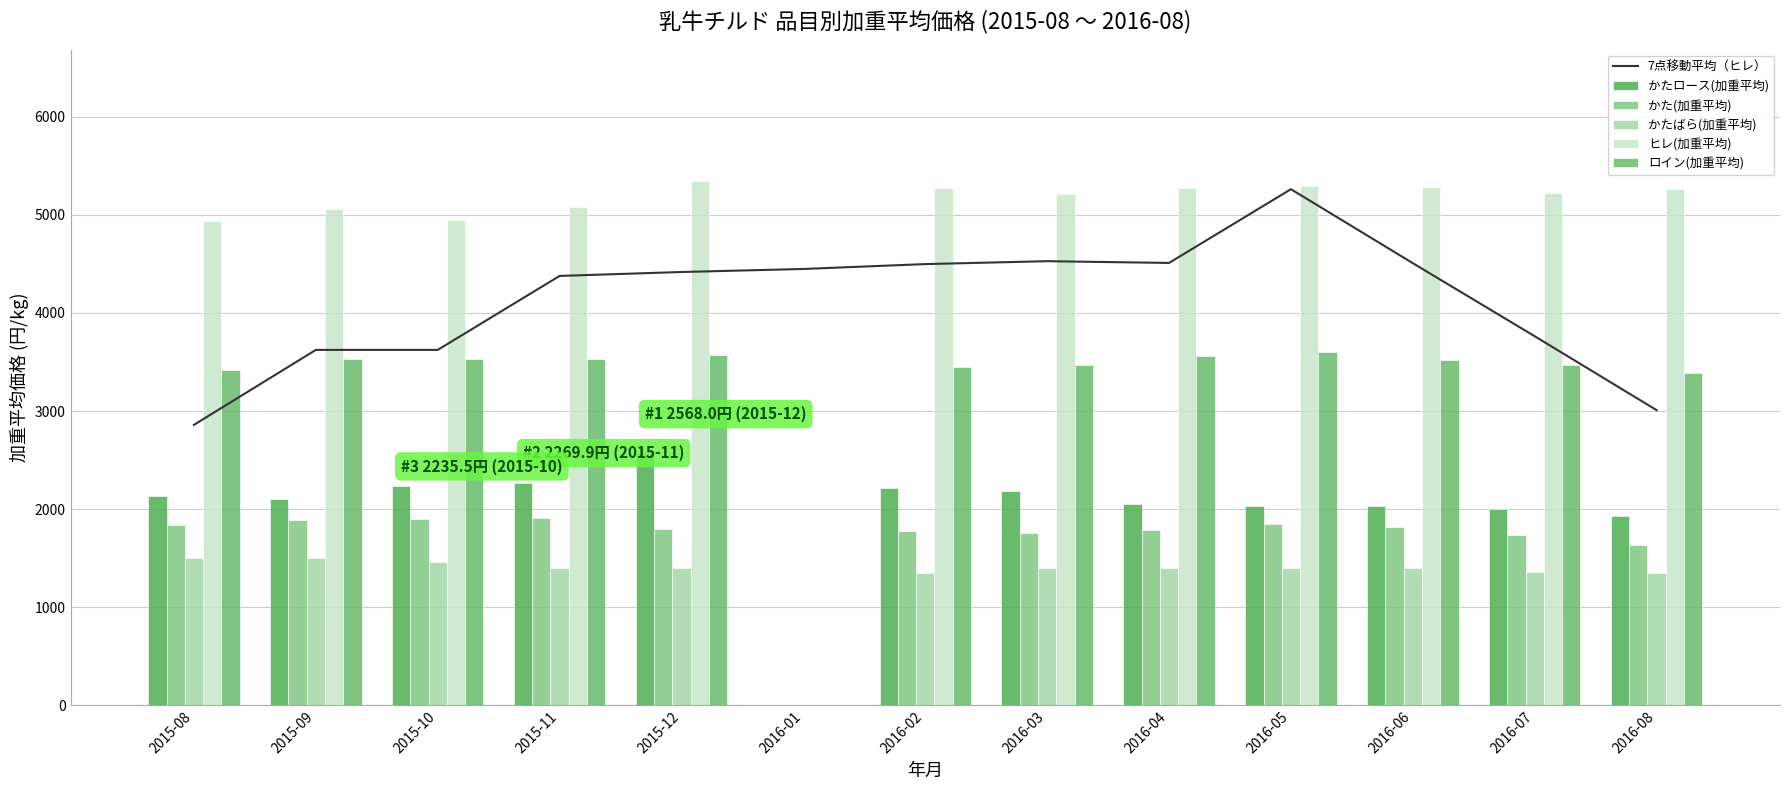

Reading left to right, extract all data points from this chart.

7点移動平均（ヒレ）: 2859.1	3622.9	3622.9	4376.6	4416.6	4447.5	4497.2	4526.8	4508.9	5260.4	4506.7	3762.0	3009.2
かたロース(加重平均): 2133.5	2106.2	2235.5	2269.9	2568.0	0.0	2218.3	2183.3	2055.5	2034.0	2027.2	2002.7	1933.4
かた(加重平均): 1833.7	1885.1	1898.4	1905.3	1800.9	0.0	1777.1	1754.2	1789.8	1846.3	1816.0	1740.9	1631.0
かたばら(加重平均): 1505.5	1505.5	1458.0	1404.0	1404.0	0.0	1350.0	1404.0	1404.0	1404.0	1400.6	1356.0	1350.0
ヒレ(加重平均): 4932.8	5054.0	4948.8	5078.0	5347.0	0.0	5275.9	5212.5	5270.2	5296.5	5285.2	5222.3	5260.1
ロイン(加重平均): 3420.3	3531.4	3534.9	3531.3	3575.2	0.0	3449.5	3468.5	3563.6	3597.2	3517.3	3469.8	3392.2